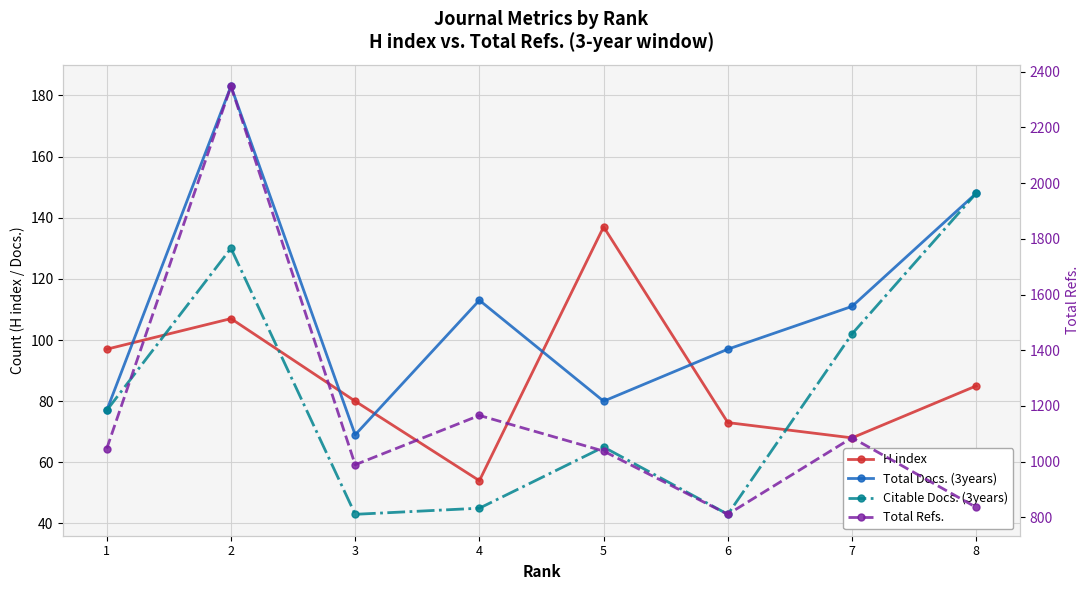

What is the sum of all Citable Docs. (3years) values?

653